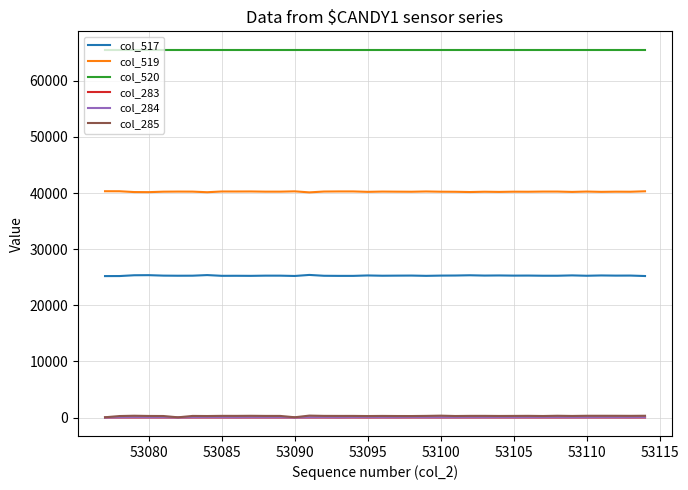

What are all the series names shown in the legend?

col_517, col_519, col_520, col_283, col_284, col_285